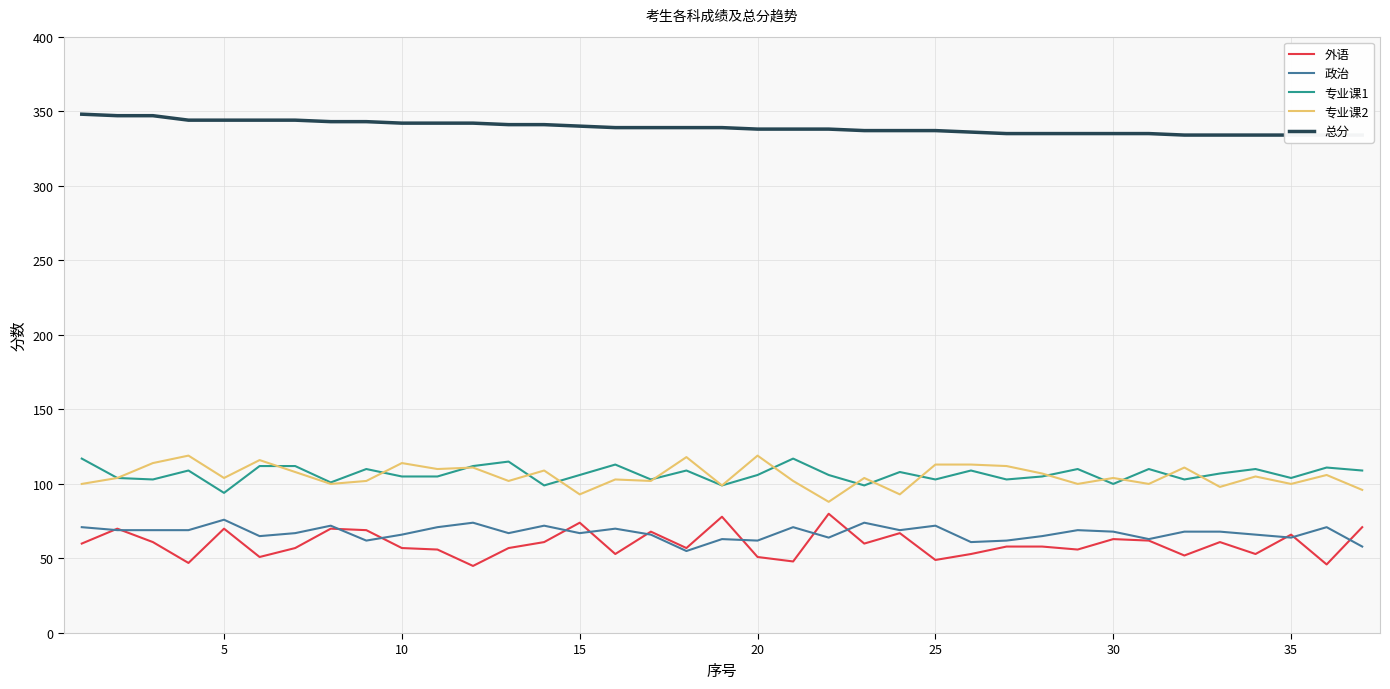

What are all the series names shown in the legend?

外语, 政治, 专业课1, 专业课2, 总分